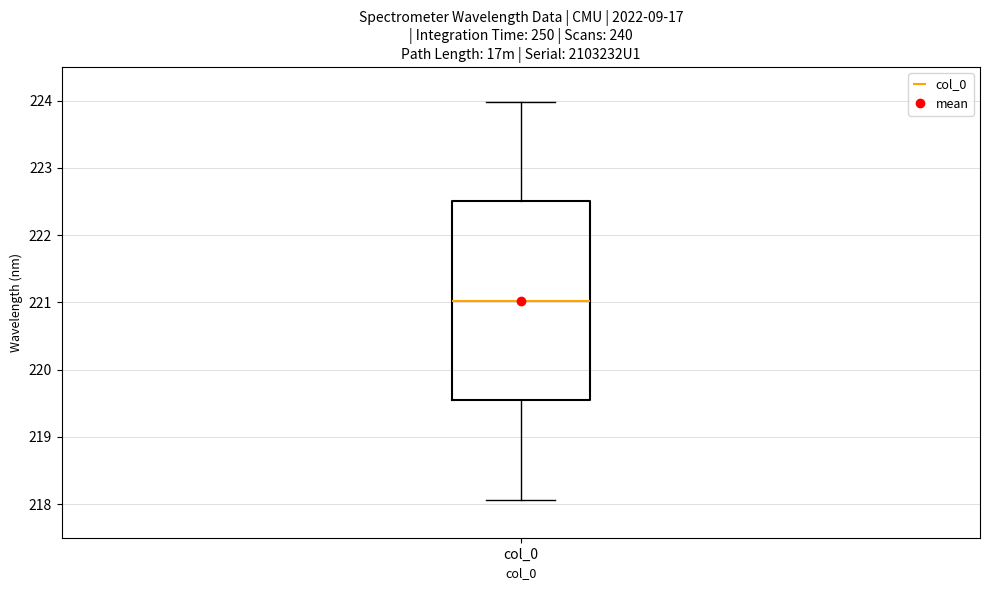

Read this box plot against the y-axis: the position of the median line, the range covered by the box, and the ends of both whiskers. The values are not printed on the chart, so give them approximately, as read against the axis.

median 221.0, box 219.5 to 222.5, whiskers 218.1 to 224.0